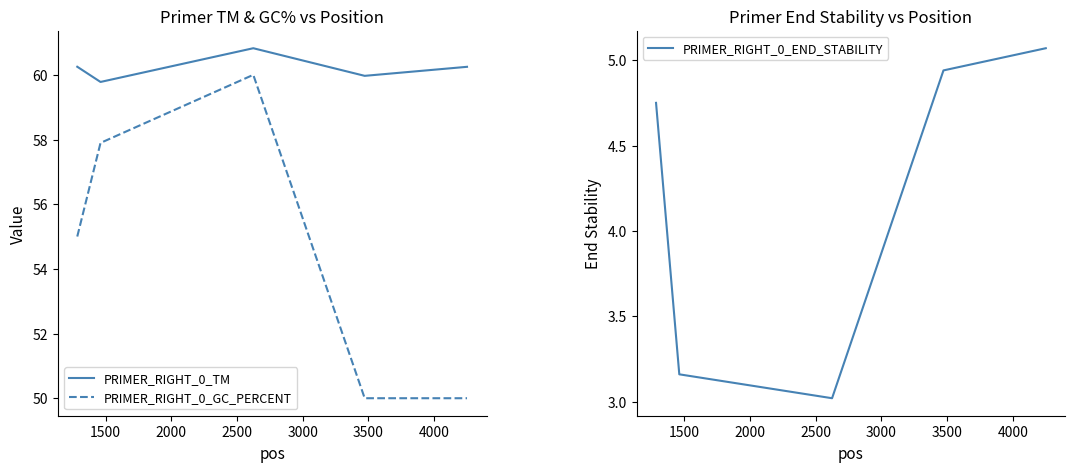

Which series has the largest range (max minus min)?

PRIMER_RIGHT_0_GC_PERCENT